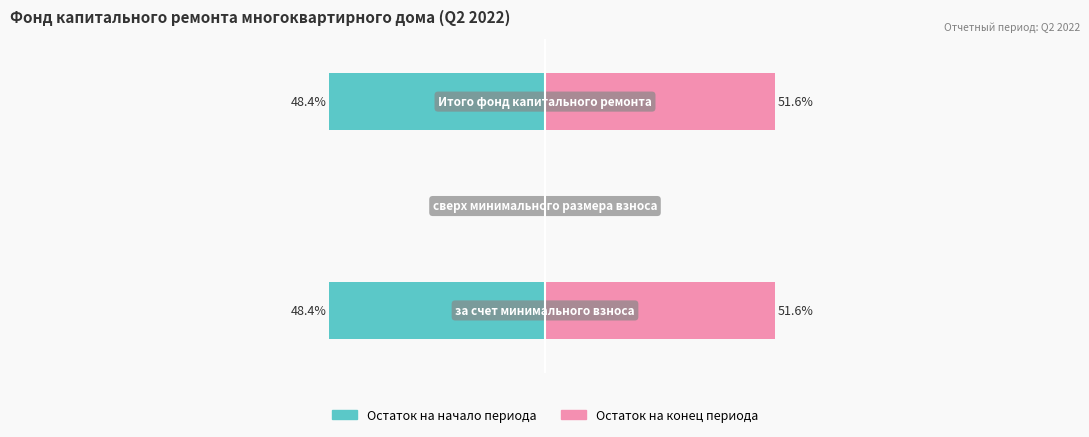

List the series in order of their peak value, highest first.

Остаток на конец периода, Остаток на начало периода